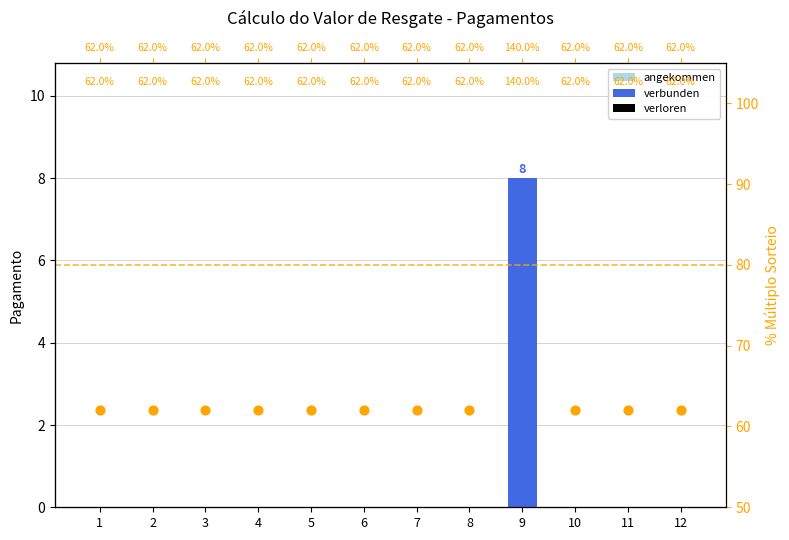

At how many categories does at least one series exceed 58?

12